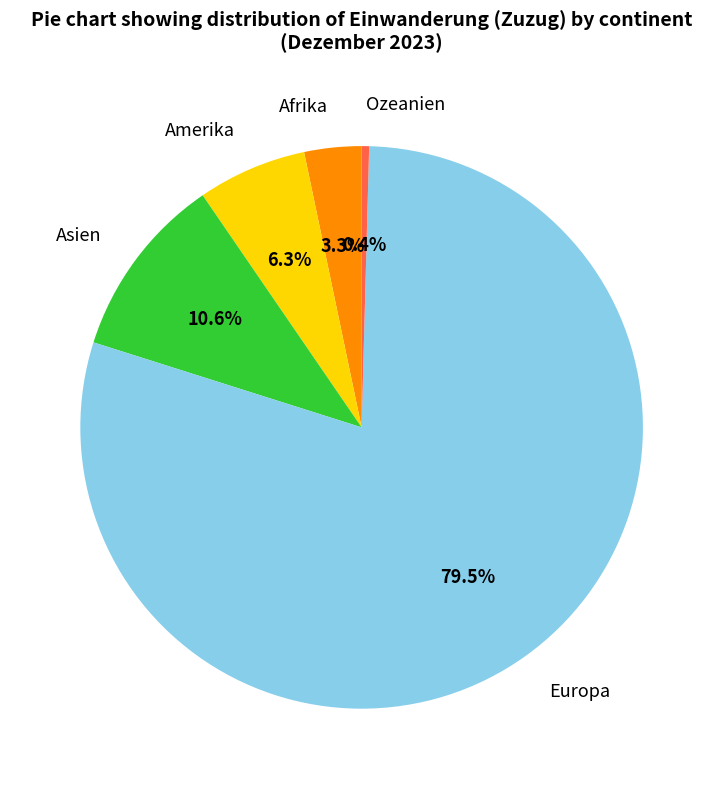

Between Amerika and Afrika, which is larger?

Amerika